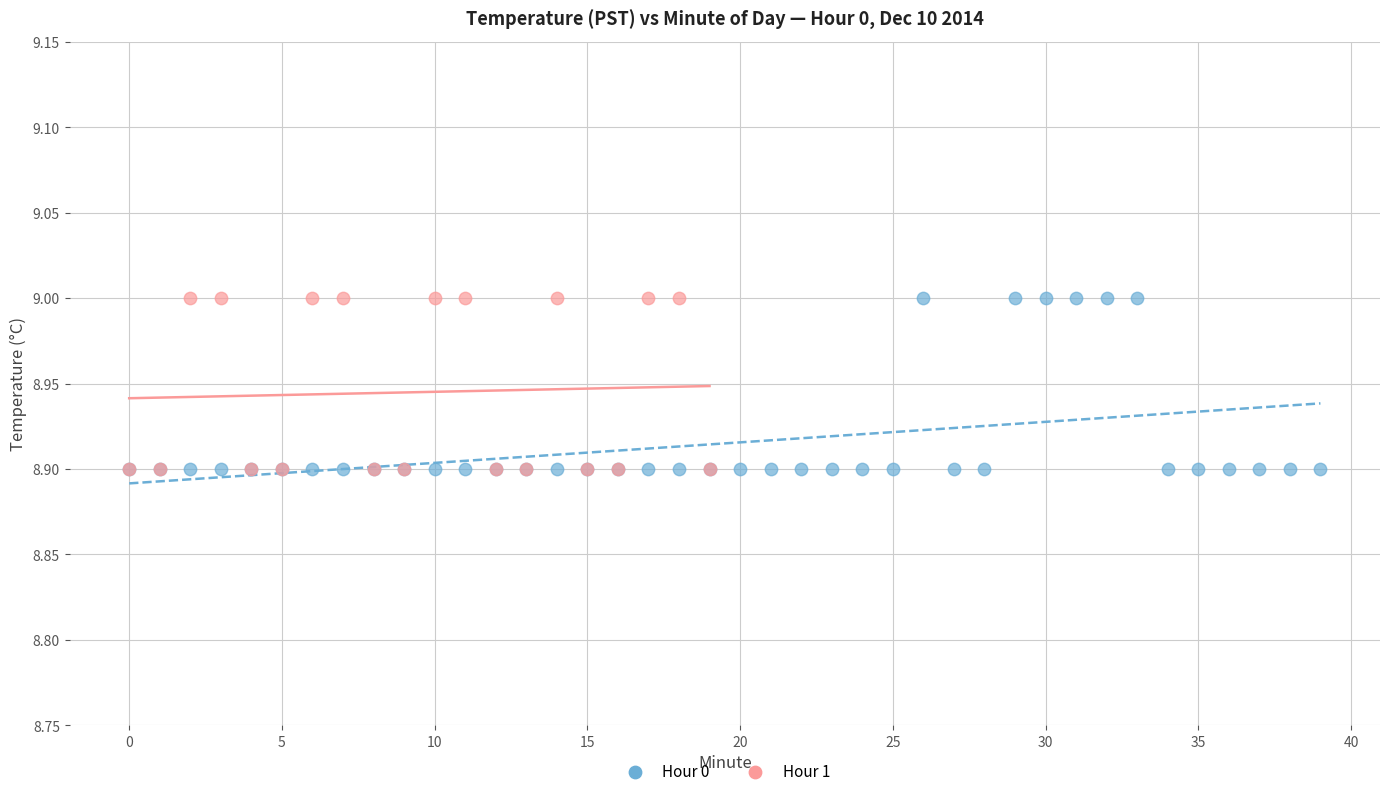

What are all the series names shown in the legend?

Hour 0, Hour 1